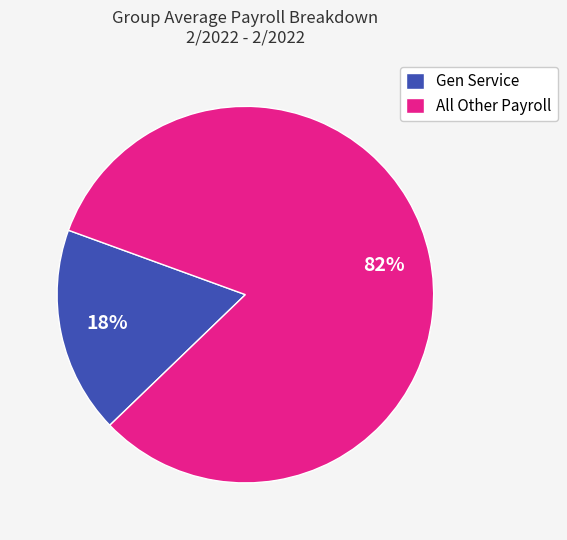

Count the number of slices in the pie.

2